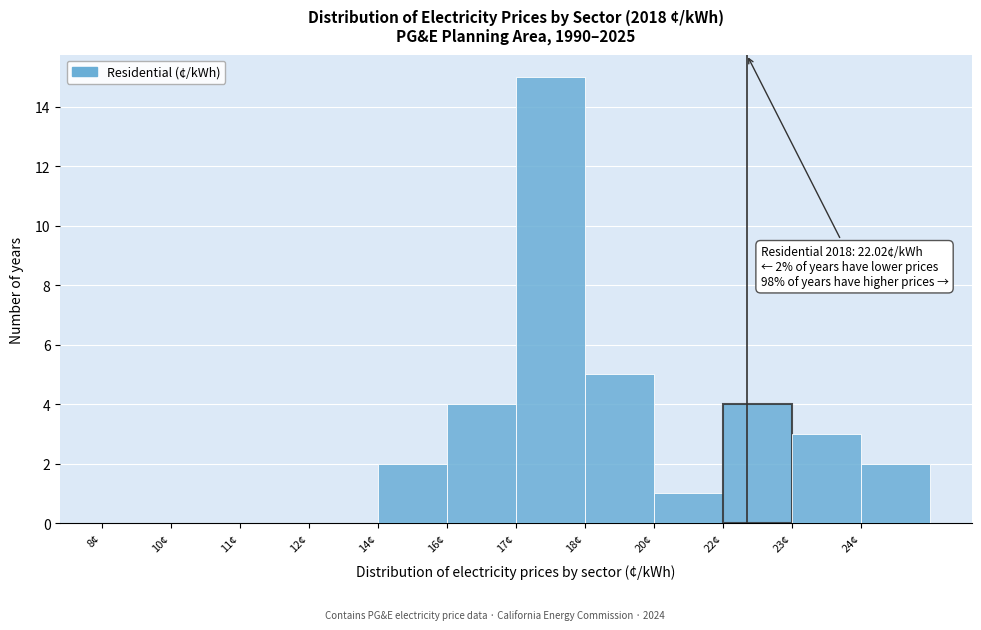

Reading left to right, list all the values displayed in this chart.

8¢=0	10¢=0	11¢=0	12¢=0	14¢=2	16¢=4	17¢=15	18¢=5	20¢=1	22¢=4	23¢=3	24¢=2